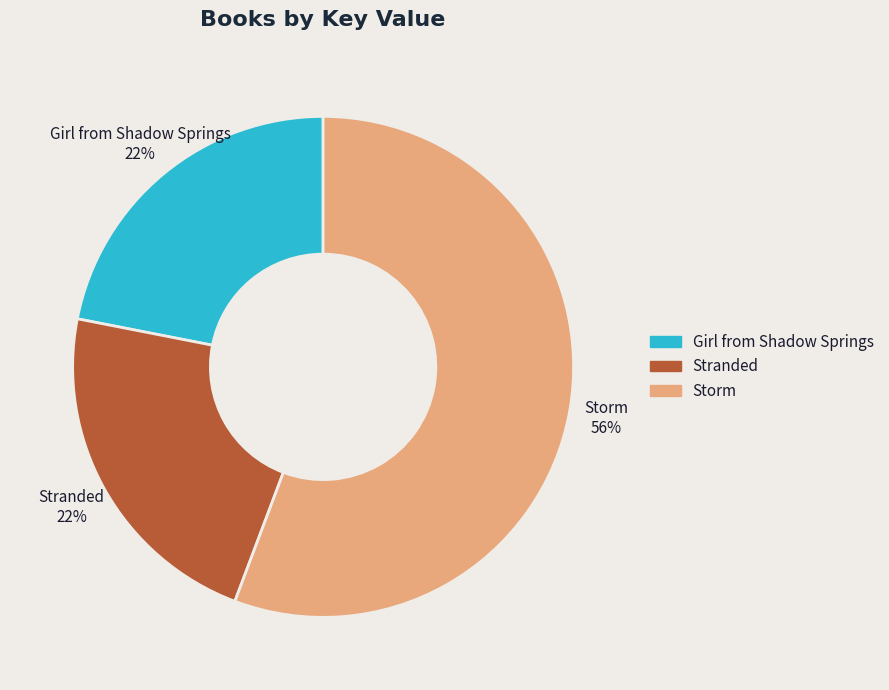

The Stranded slice represents 33% of the pie. True or false?

False